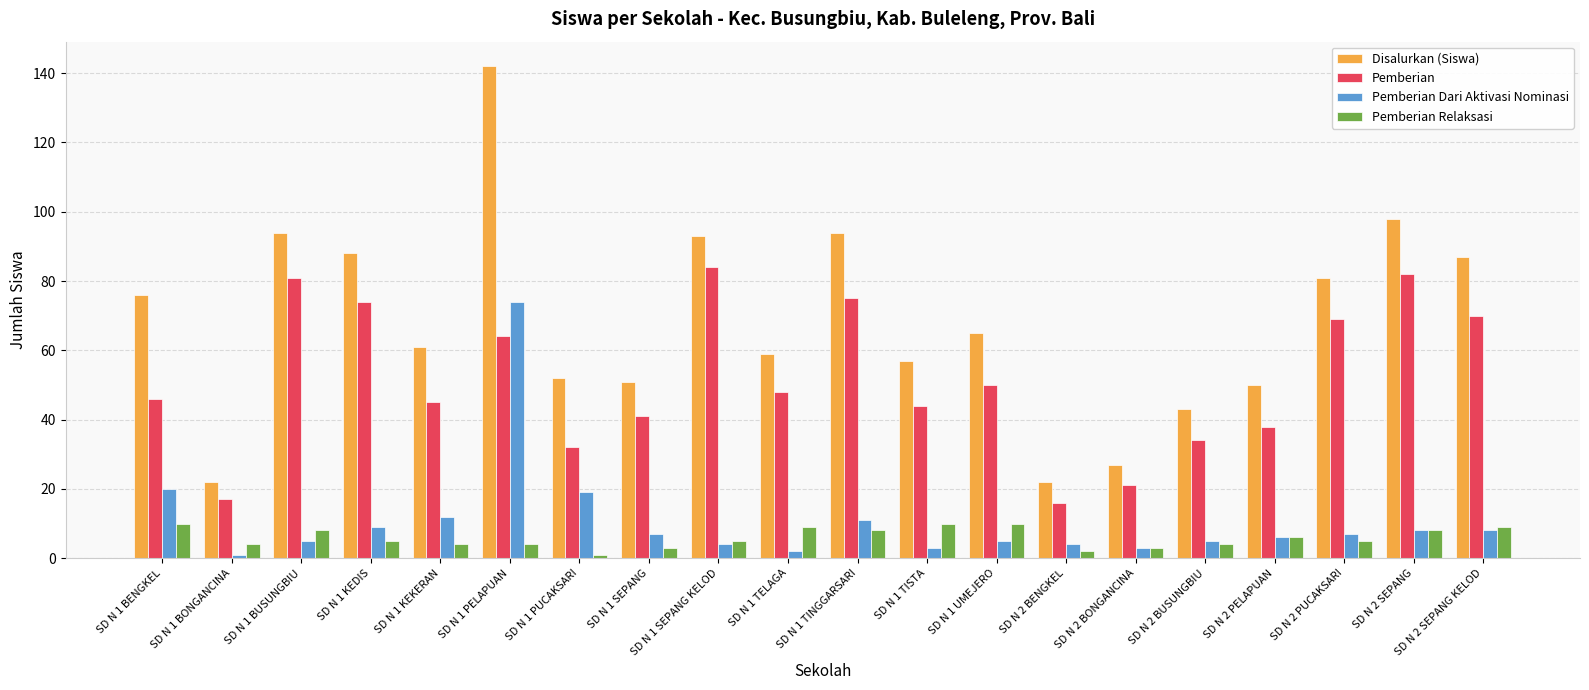

What is the value of the Pemberian bar at the 5th from the left?

45